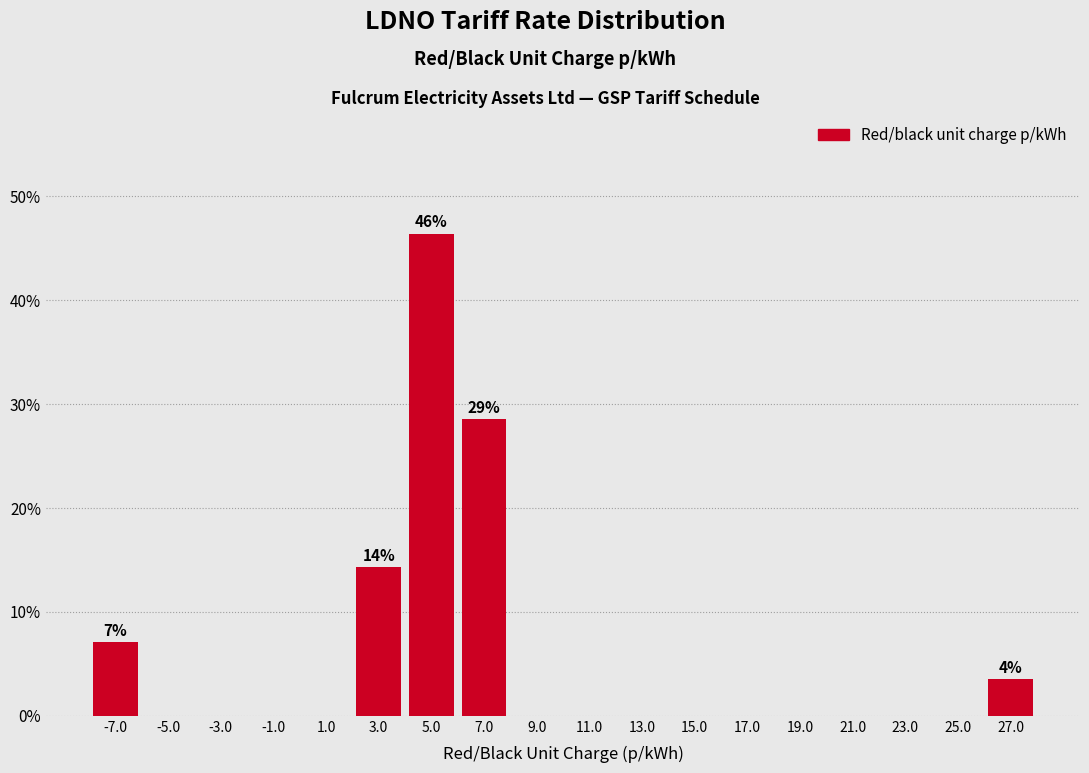

Which range on the x-axis has the tallest bar?

4 to 6